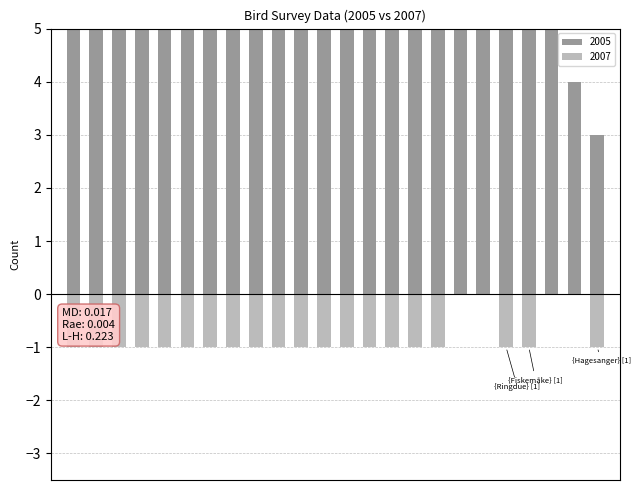

Is it true that 2005 equals 6 at Rugde?

True